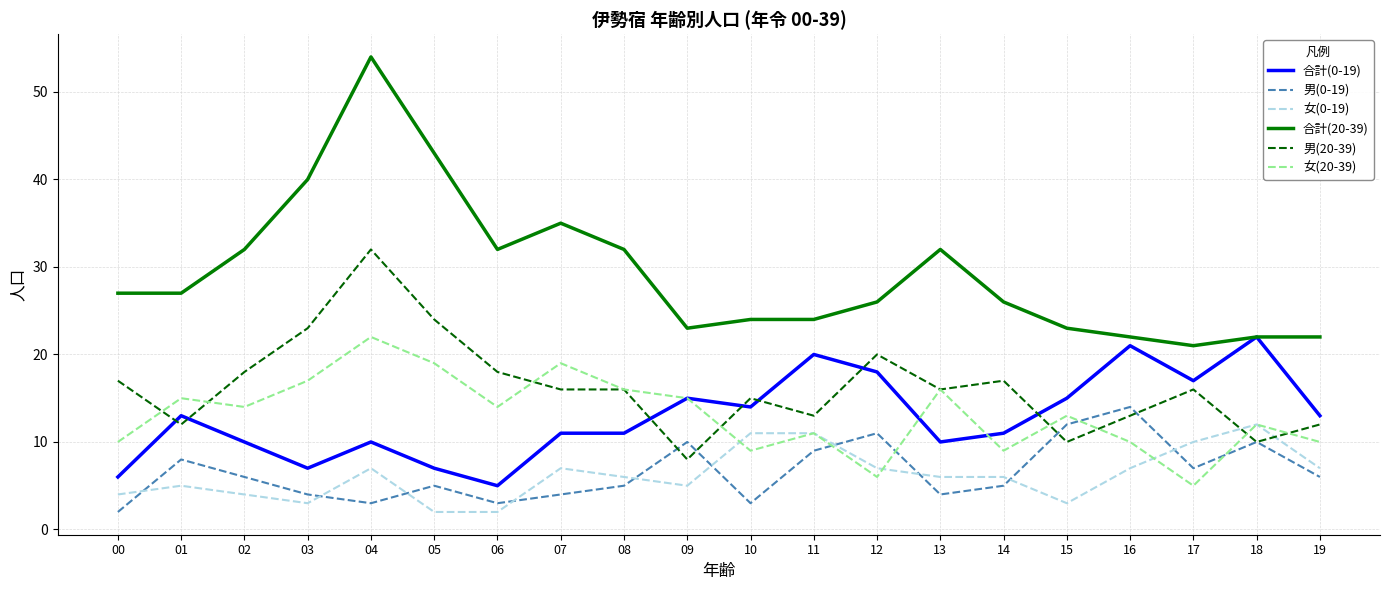

Which series has the largest range (max minus min)?

合計(20-39)